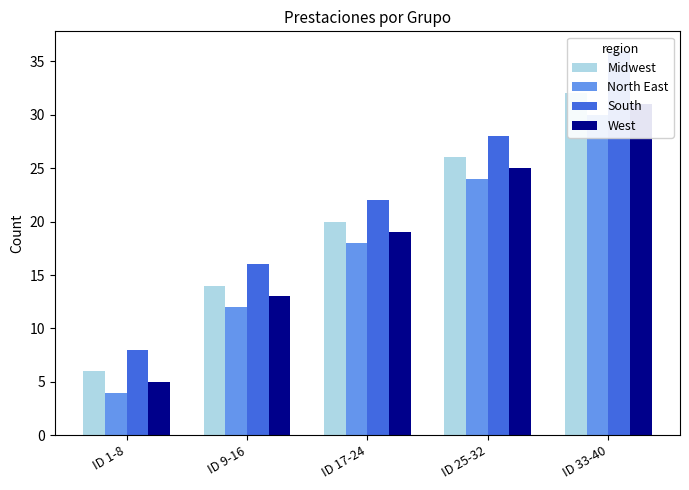

Between ID 1-8 and ID 17-24, which series saw the biggest shift?

Midwest